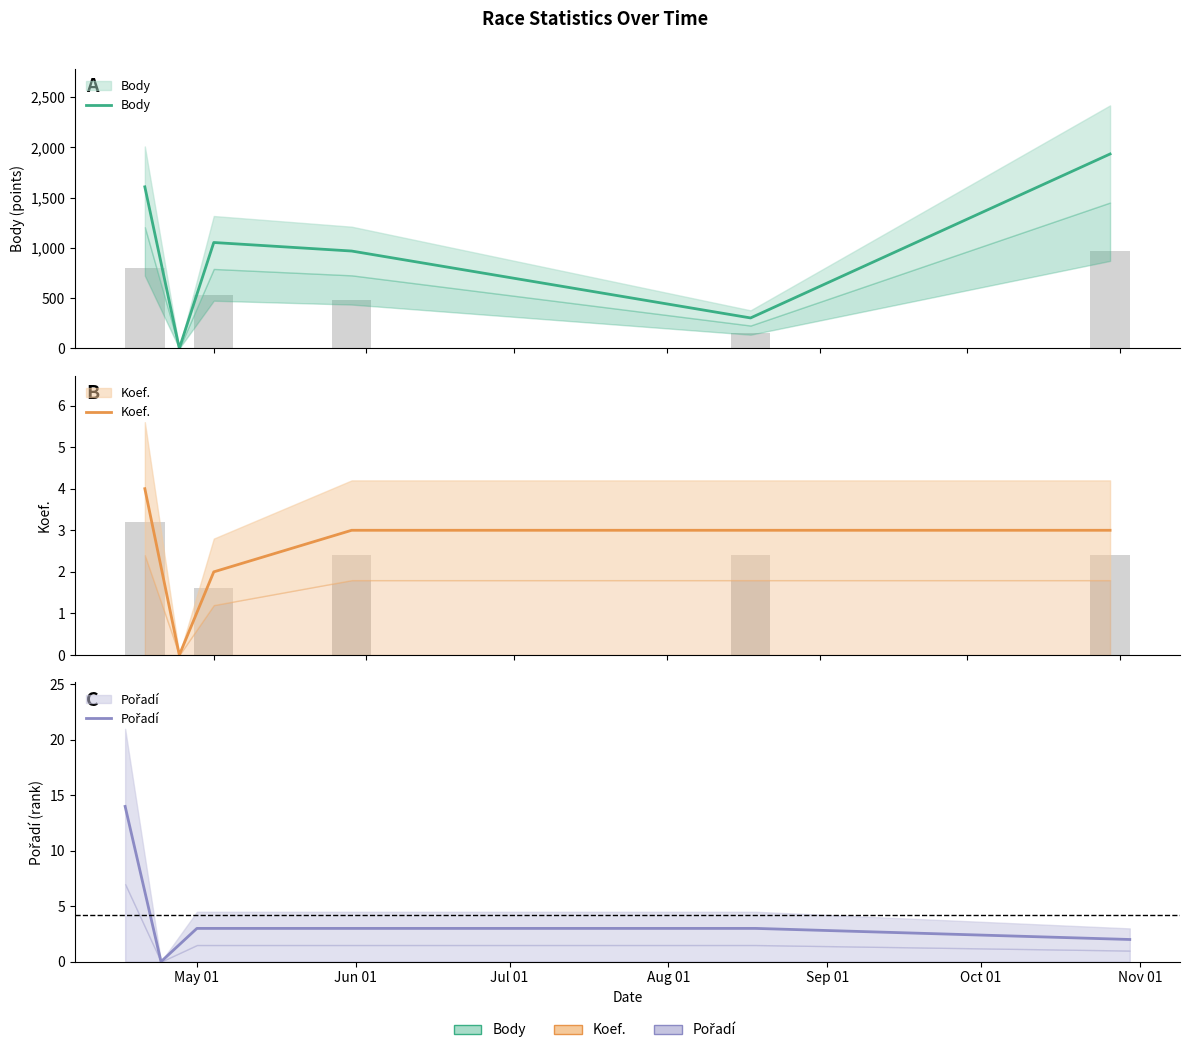

What is the sum of the Body values at Sep 01 and Jul 01?

1357